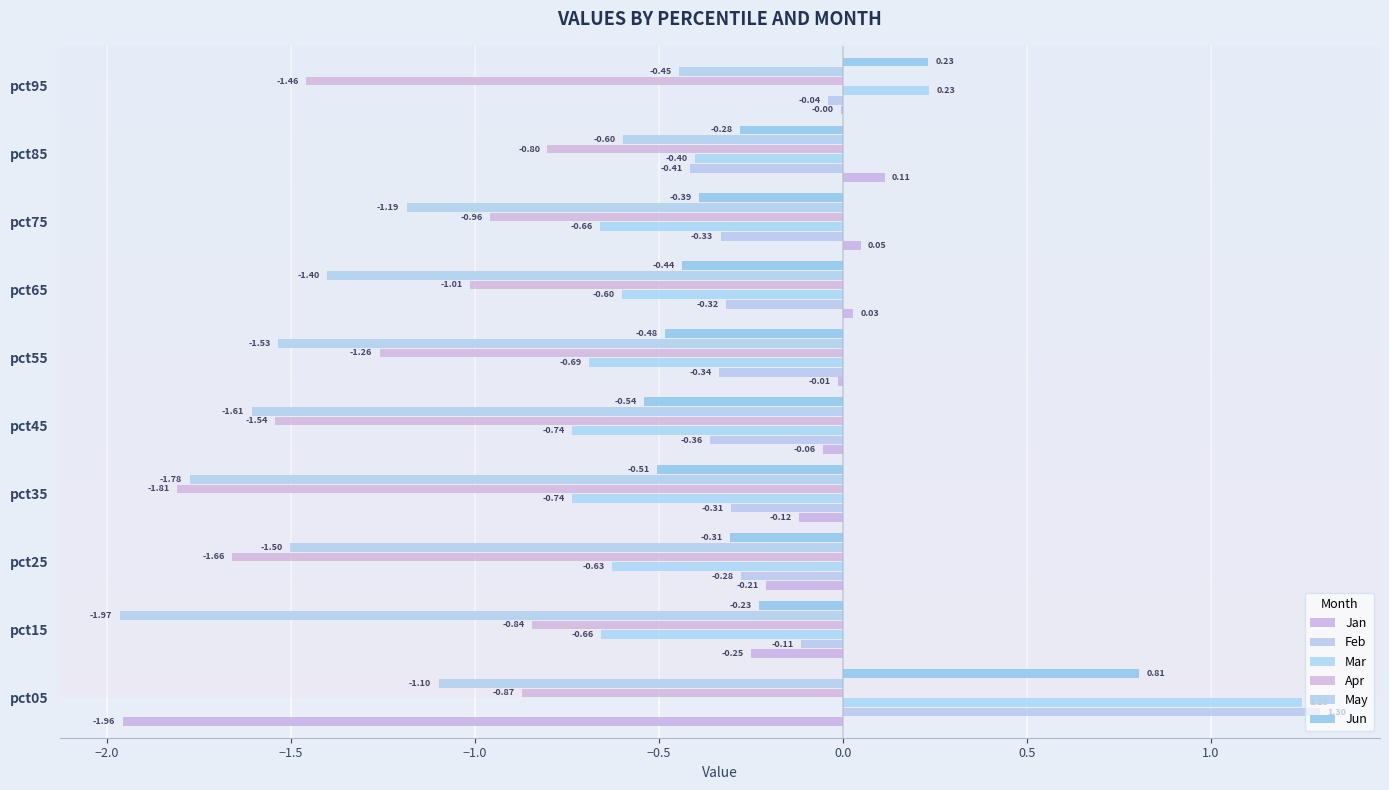

What is the maximum value for Mar?

1.2